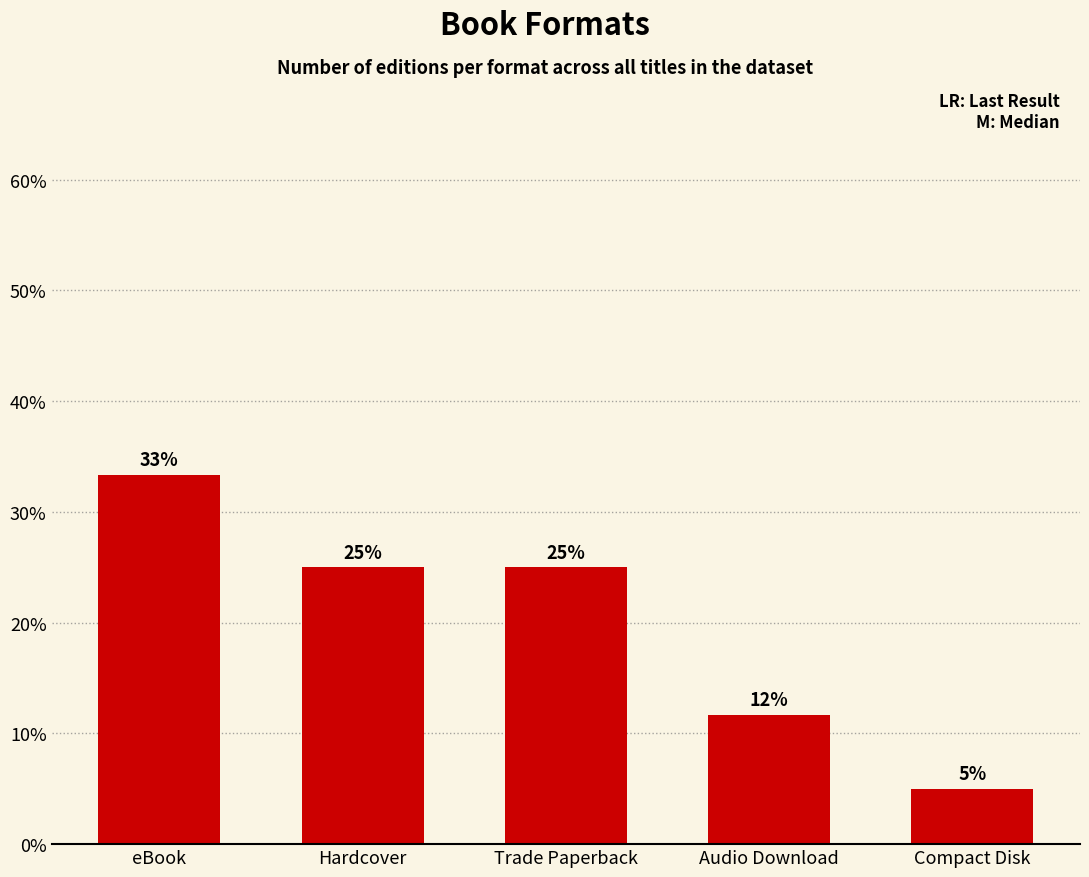

Approximately how many times larger is the value at Audio Download compared to Hardcover?

0.5